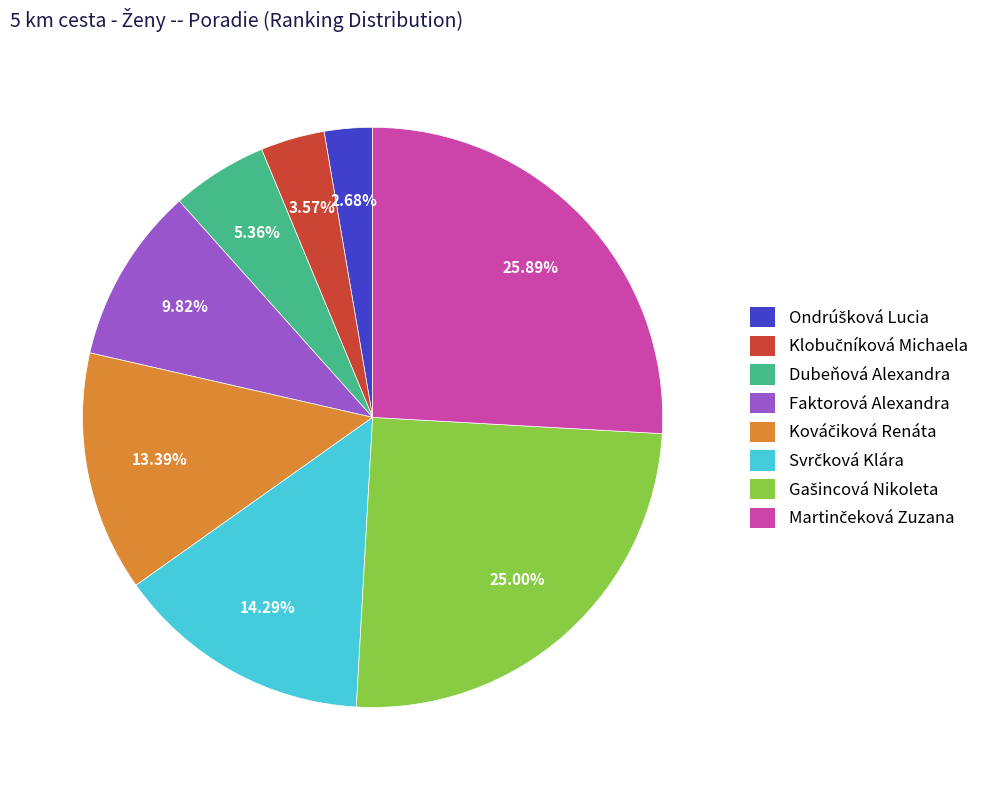

Is there a majority slice in this chart?

No